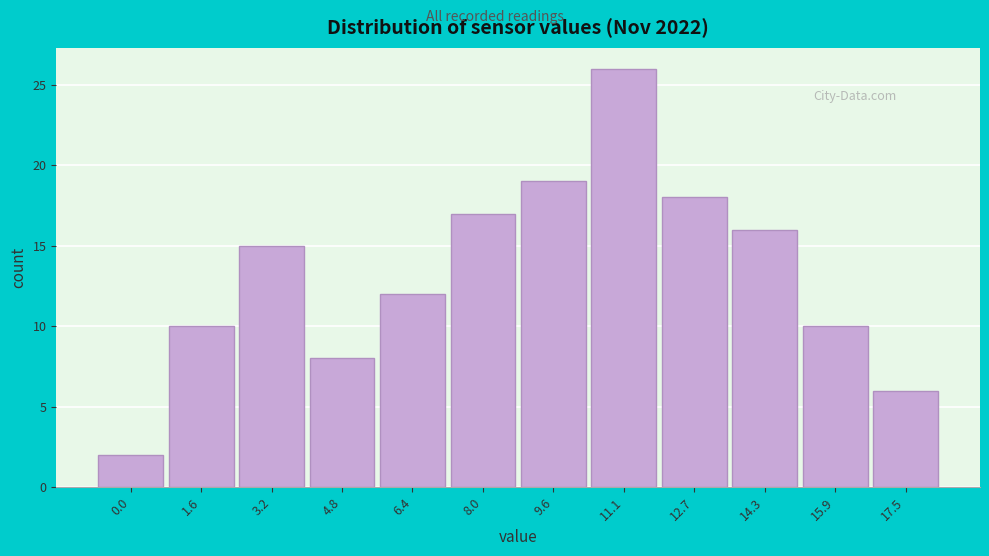

Reading left to right, extract all data points from this chart.

2	10	15	8	12	17	19	26	18	16	10	6